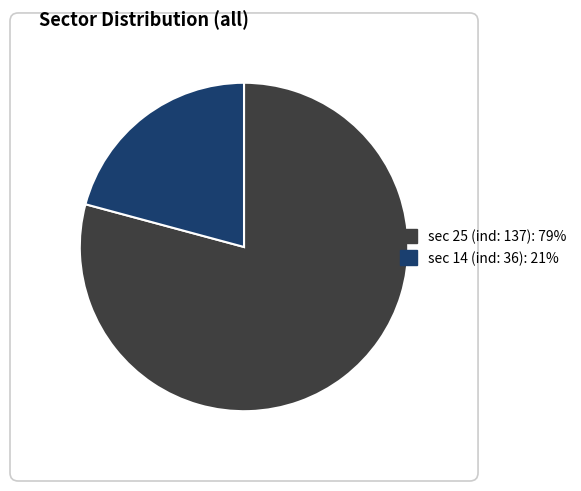

Is there a majority slice in this chart?

Yes